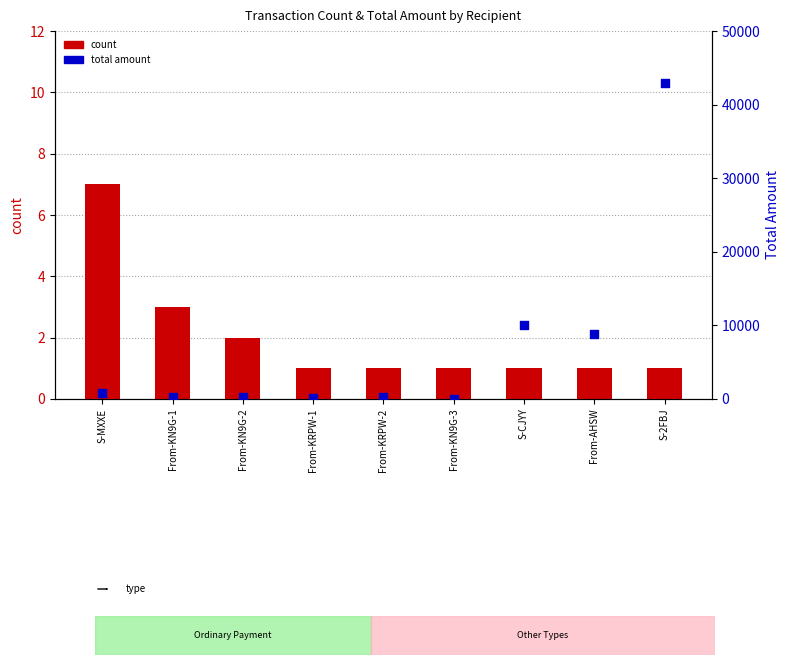

At which category is the sum across all series the highest?

S-2FBJ